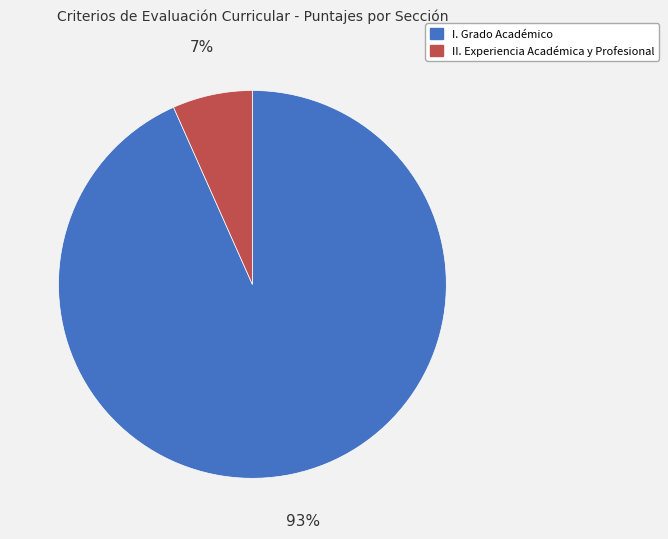

How many segments does this pie chart have?

2